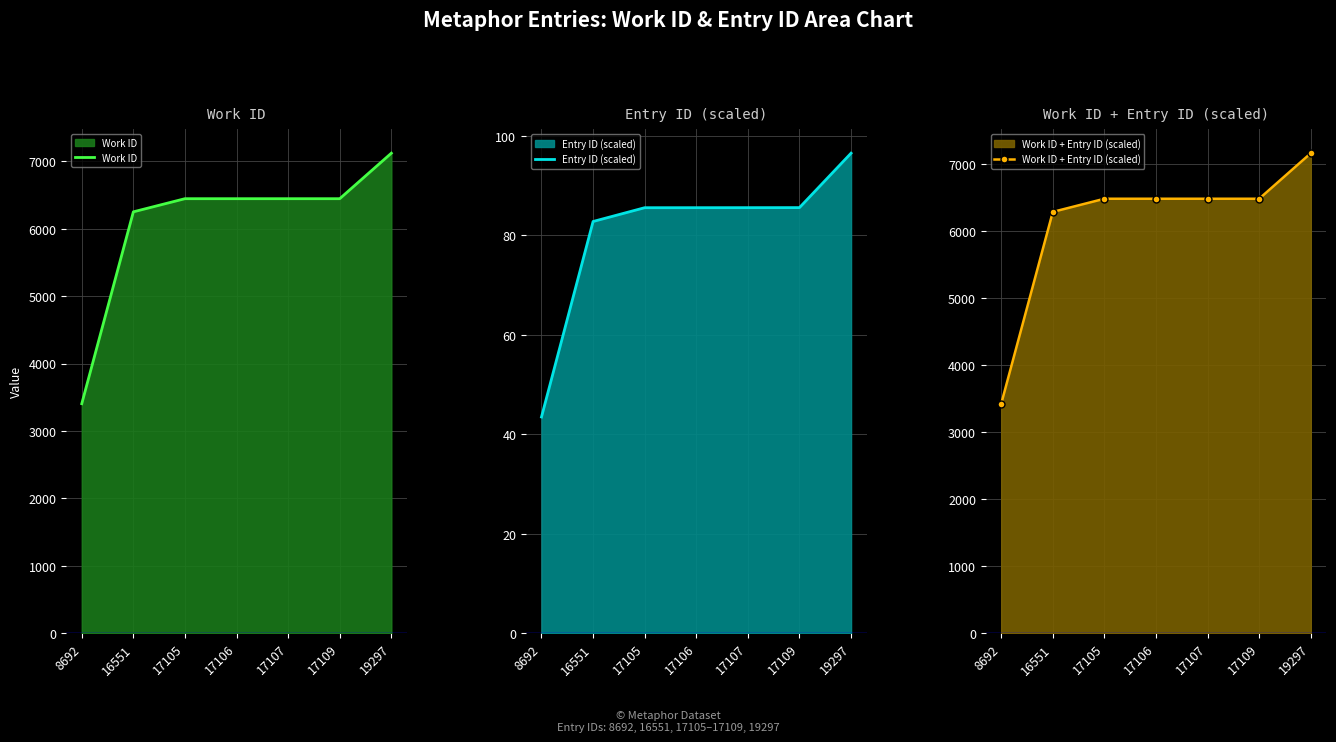

True or false: Work ID and Entry ID (scaled) intersect in this chart.

False